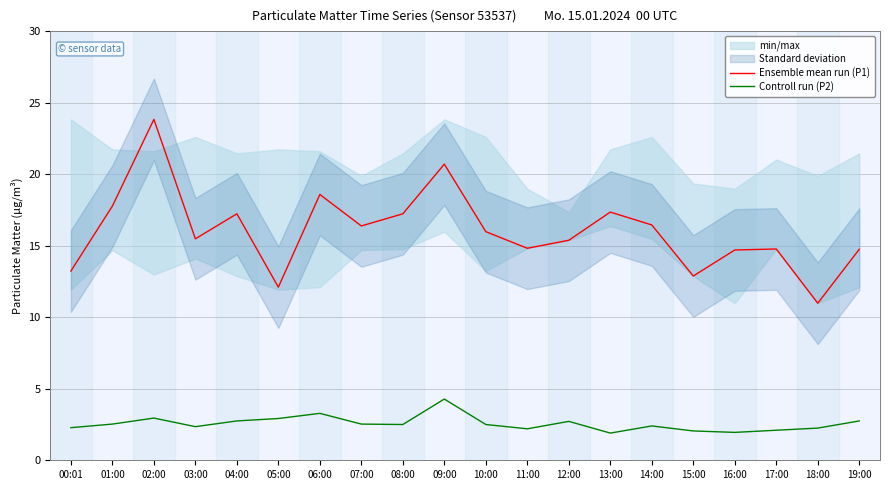

Which series has the largest range (max minus min)?

Ensemble mean run (P1)